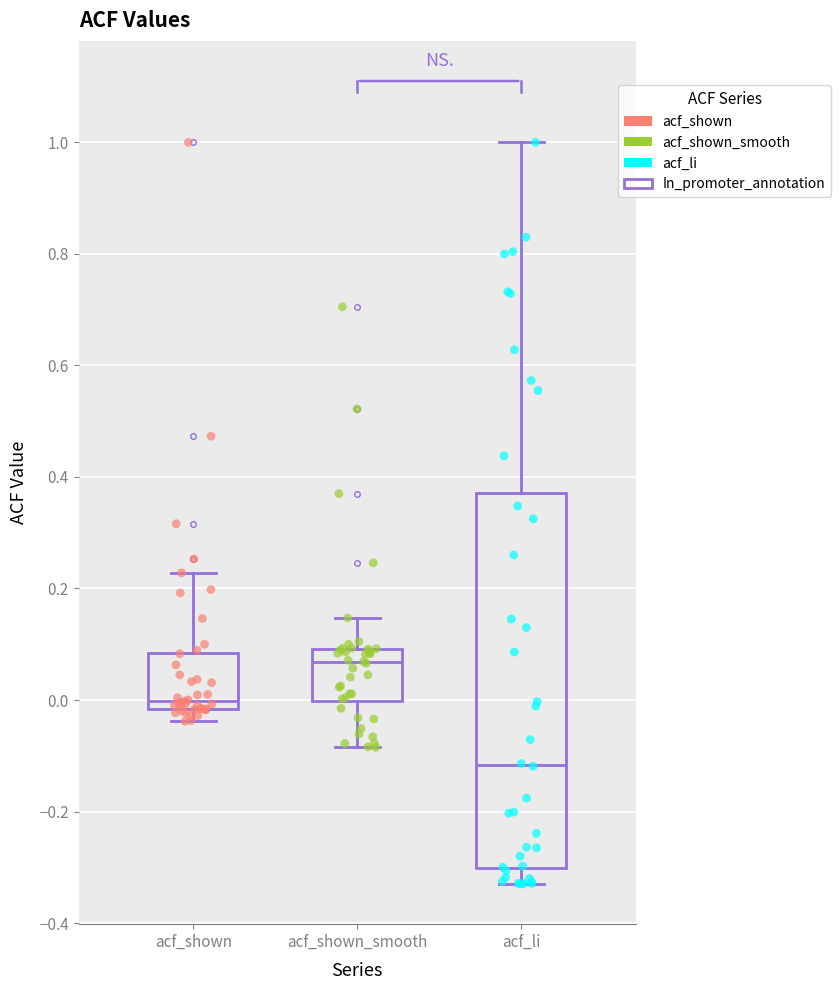

Which box's median line is the lowest?

acf_li